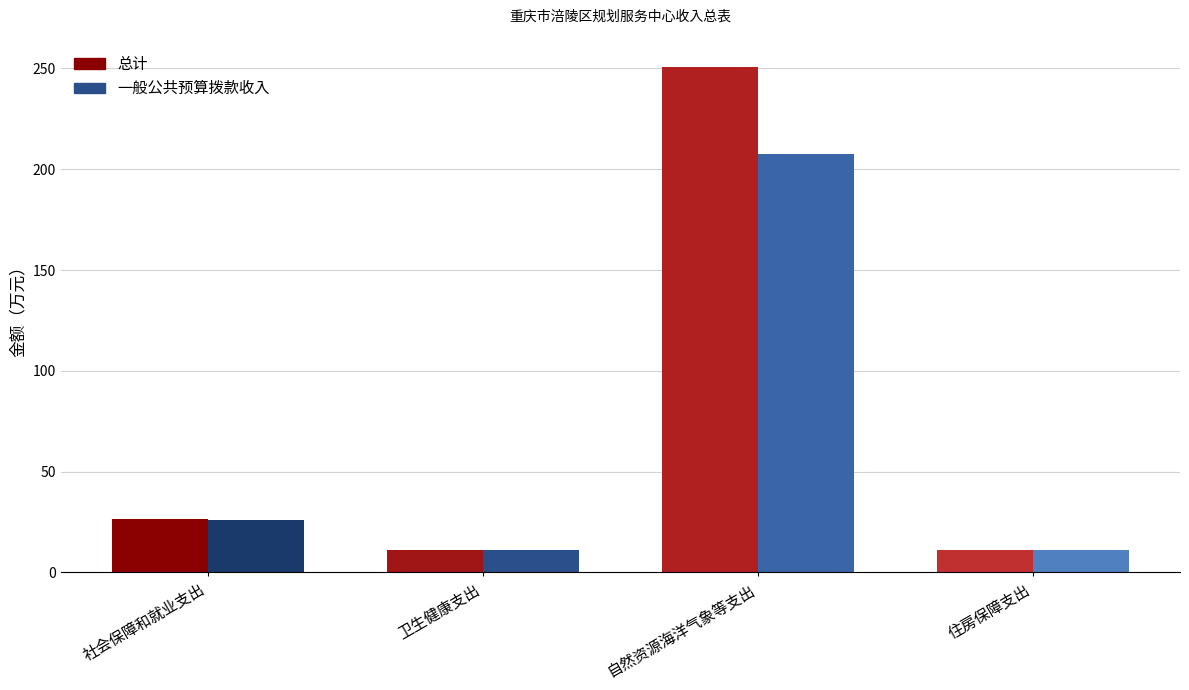

Is it true that 总计 equals 54.4 at 自然资源海洋气象等支出?

False